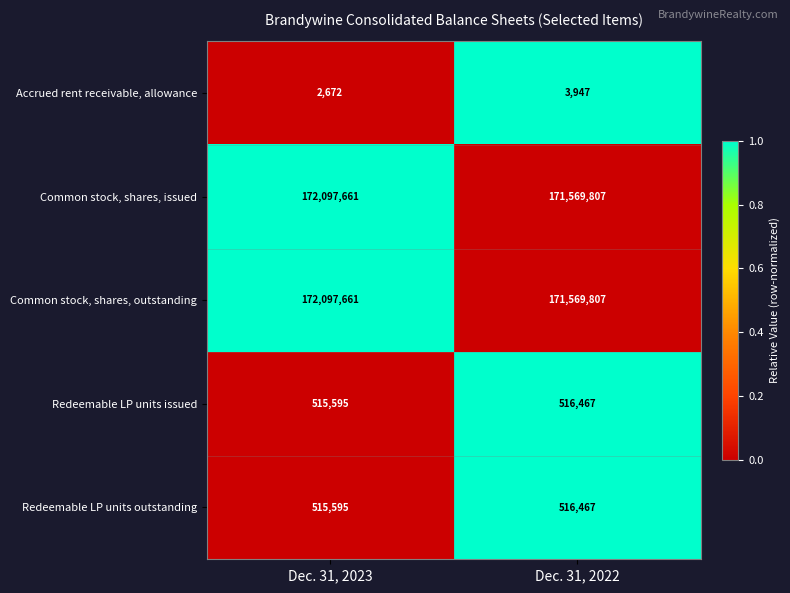

Reading right to left, what are all the values shown in this chart?

Accrued rent receivable, allowance: 3947	2672
Common stock, shares, issued: 171569807	172097661
Common stock, shares, outstanding: 171569807	172097661
Redeemable LP units issued: 516467	515595
Redeemable LP units outstanding: 516467	515595